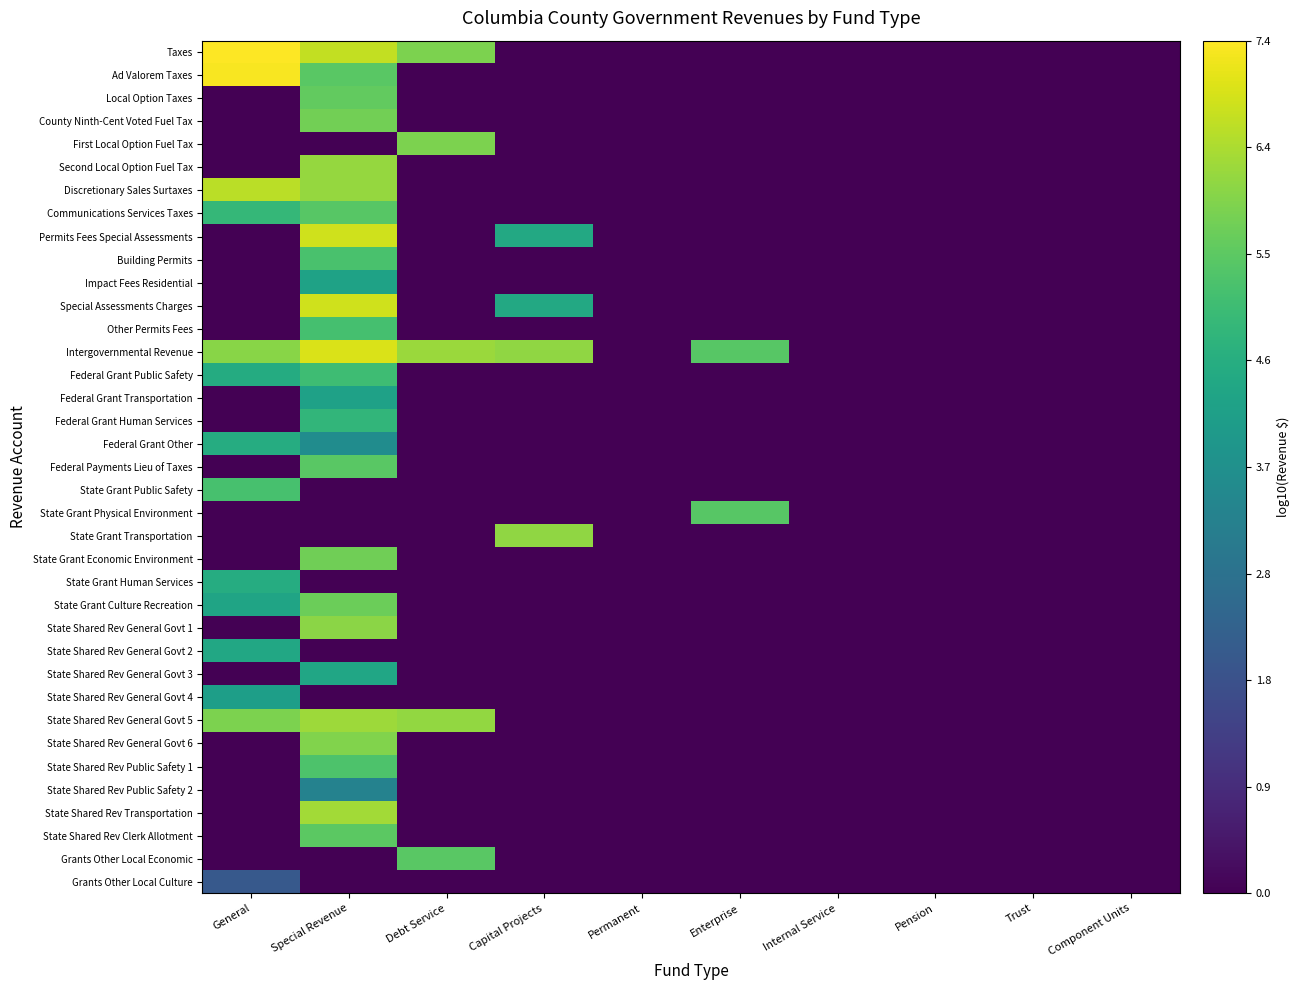

Reading left to right, transcribe all the data shown in this chart.

Taxes: General=7.4	Special Revenue=6.7	Debt Service=5.9	Capital Projects=0.0	Permanent=0.0	Enterprise=0.0	Internal Service=0.0	Pension=0.0	Trust=0.0	Component Units=0.0
Ad Valorem Taxes: General=7.3	Special Revenue=5.5	Debt Service=0.0	Capital Projects=0.0	Permanent=0.0	Enterprise=0.0	Internal Service=0.0	Pension=0.0	Trust=0.0	Component Units=0.0
Local Option Taxes: General=0.0	Special Revenue=5.6	Debt Service=0.0	Capital Projects=0.0	Permanent=0.0	Enterprise=0.0	Internal Service=0.0	Pension=0.0	Trust=0.0	Component Units=0.0
County Ninth-Cent Voted Fuel Tax: General=0.0	Special Revenue=5.8	Debt Service=0.0	Capital Projects=0.0	Permanent=0.0	Enterprise=0.0	Internal Service=0.0	Pension=0.0	Trust=0.0	Component Units=0.0
First Local Option Fuel Tax: General=0.0	Special Revenue=0.0	Debt Service=5.9	Capital Projects=0.0	Permanent=0.0	Enterprise=0.0	Internal Service=0.0	Pension=0.0	Trust=0.0	Component Units=0.0
Second Local Option Fuel Tax: General=0.0	Special Revenue=6.2	Debt Service=0.0	Capital Projects=0.0	Permanent=0.0	Enterprise=0.0	Internal Service=0.0	Pension=0.0	Trust=0.0	Component Units=0.0
Discretionary Sales Surtaxes: General=6.6	Special Revenue=6.2	Debt Service=0.0	Capital Projects=0.0	Permanent=0.0	Enterprise=0.0	Internal Service=0.0	Pension=0.0	Trust=0.0	Component Units=0.0
Communications Services Taxes: General=4.9	Special Revenue=5.4	Debt Service=0.0	Capital Projects=0.0	Permanent=0.0	Enterprise=0.0	Internal Service=0.0	Pension=0.0	Trust=0.0	Component Units=0.0
Permits Fees Special Assessments: General=0.0	Special Revenue=6.8	Debt Service=0.0	Capital Projects=4.4	Permanent=0.0	Enterprise=0.0	Internal Service=0.0	Pension=0.0	Trust=0.0	Component Units=0.0
Building Permits: General=0.0	Special Revenue=5.3	Debt Service=0.0	Capital Projects=0.0	Permanent=0.0	Enterprise=0.0	Internal Service=0.0	Pension=0.0	Trust=0.0	Component Units=0.0
Impact Fees Residential: General=0.0	Special Revenue=4.2	Debt Service=0.0	Capital Projects=0.0	Permanent=0.0	Enterprise=0.0	Internal Service=0.0	Pension=0.0	Trust=0.0	Component Units=0.0
Special Assessments Charges: General=0.0	Special Revenue=6.8	Debt Service=0.0	Capital Projects=4.4	Permanent=0.0	Enterprise=0.0	Internal Service=0.0	Pension=0.0	Trust=0.0	Component Units=0.0
Other Permits Fees: General=0.0	Special Revenue=5.2	Debt Service=0.0	Capital Projects=0.0	Permanent=0.0	Enterprise=0.0	Internal Service=0.0	Pension=0.0	Trust=0.0	Component Units=0.0
Intergovernmental Revenue: General=6.1	Special Revenue=6.9	Debt Service=6.3	Capital Projects=6.2	Permanent=0.0	Enterprise=5.4	Internal Service=0.0	Pension=0.0	Trust=0.0	Component Units=0.0
Federal Grant Public Safety: General=4.5	Special Revenue=5.1	Debt Service=0.0	Capital Projects=0.0	Permanent=0.0	Enterprise=0.0	Internal Service=0.0	Pension=0.0	Trust=0.0	Component Units=0.0
Federal Grant Transportation: General=0.0	Special Revenue=4.2	Debt Service=0.0	Capital Projects=0.0	Permanent=0.0	Enterprise=0.0	Internal Service=0.0	Pension=0.0	Trust=0.0	Component Units=0.0
Federal Grant Human Services: General=0.0	Special Revenue=4.8	Debt Service=0.0	Capital Projects=0.0	Permanent=0.0	Enterprise=0.0	Internal Service=0.0	Pension=0.0	Trust=0.0	Component Units=0.0
Federal Grant Other: General=4.6	Special Revenue=3.6	Debt Service=0.0	Capital Projects=0.0	Permanent=0.0	Enterprise=0.0	Internal Service=0.0	Pension=0.0	Trust=0.0	Component Units=0.0
Federal Payments Lieu of Taxes: General=0.0	Special Revenue=5.5	Debt Service=0.0	Capital Projects=0.0	Permanent=0.0	Enterprise=0.0	Internal Service=0.0	Pension=0.0	Trust=0.0	Component Units=0.0
State Grant Public Safety: General=5.2	Special Revenue=0.0	Debt Service=0.0	Capital Projects=0.0	Permanent=0.0	Enterprise=0.0	Internal Service=0.0	Pension=0.0	Trust=0.0	Component Units=0.0
State Grant Physical Environment: General=0.0	Special Revenue=0.0	Debt Service=0.0	Capital Projects=0.0	Permanent=0.0	Enterprise=5.4	Internal Service=0.0	Pension=0.0	Trust=0.0	Component Units=0.0
State Grant Transportation: General=0.0	Special Revenue=0.0	Debt Service=0.0	Capital Projects=6.2	Permanent=0.0	Enterprise=0.0	Internal Service=0.0	Pension=0.0	Trust=0.0	Component Units=0.0
State Grant Economic Environment: General=0.0	Special Revenue=5.8	Debt Service=0.0	Capital Projects=0.0	Permanent=0.0	Enterprise=0.0	Internal Service=0.0	Pension=0.0	Trust=0.0	Component Units=0.0
State Grant Human Services: General=4.6	Special Revenue=0.0	Debt Service=0.0	Capital Projects=0.0	Permanent=0.0	Enterprise=0.0	Internal Service=0.0	Pension=0.0	Trust=0.0	Component Units=0.0
State Grant Culture Recreation: General=4.3	Special Revenue=5.7	Debt Service=0.0	Capital Projects=0.0	Permanent=0.0	Enterprise=0.0	Internal Service=0.0	Pension=0.0	Trust=0.0	Component Units=0.0
State Shared Rev General Govt 1: General=0.0	Special Revenue=6.1	Debt Service=0.0	Capital Projects=0.0	Permanent=0.0	Enterprise=0.0	Internal Service=0.0	Pension=0.0	Trust=0.0	Component Units=0.0
State Shared Rev General Govt 2: General=4.4	Special Revenue=0.0	Debt Service=0.0	Capital Projects=0.0	Permanent=0.0	Enterprise=0.0	Internal Service=0.0	Pension=0.0	Trust=0.0	Component Units=0.0
State Shared Rev General Govt 3: General=0.0	Special Revenue=4.4	Debt Service=0.0	Capital Projects=0.0	Permanent=0.0	Enterprise=0.0	Internal Service=0.0	Pension=0.0	Trust=0.0	Component Units=0.0
State Shared Rev General Govt 4: General=4.1	Special Revenue=0.0	Debt Service=0.0	Capital Projects=0.0	Permanent=0.0	Enterprise=0.0	Internal Service=0.0	Pension=0.0	Trust=0.0	Component Units=0.0
State Shared Rev General Govt 5: General=5.9	Special Revenue=6.3	Debt Service=6.2	Capital Projects=0.0	Permanent=0.0	Enterprise=0.0	Internal Service=0.0	Pension=0.0	Trust=0.0	Component Units=0.0
State Shared Rev General Govt 6: General=0.0	Special Revenue=6.0	Debt Service=0.0	Capital Projects=0.0	Permanent=0.0	Enterprise=0.0	Internal Service=0.0	Pension=0.0	Trust=0.0	Component Units=0.0
State Shared Rev Public Safety 1: General=0.0	Special Revenue=5.3	Debt Service=0.0	Capital Projects=0.0	Permanent=0.0	Enterprise=0.0	Internal Service=0.0	Pension=0.0	Trust=0.0	Component Units=0.0
State Shared Rev Public Safety 2: General=0.0	Special Revenue=3.3	Debt Service=0.0	Capital Projects=0.0	Permanent=0.0	Enterprise=0.0	Internal Service=0.0	Pension=0.0	Trust=0.0	Component Units=0.0
State Shared Rev Transportation: General=0.0	Special Revenue=6.4	Debt Service=0.0	Capital Projects=0.0	Permanent=0.0	Enterprise=0.0	Internal Service=0.0	Pension=0.0	Trust=0.0	Component Units=0.0
State Shared Rev Clerk Allotment: General=0.0	Special Revenue=5.5	Debt Service=0.0	Capital Projects=0.0	Permanent=0.0	Enterprise=0.0	Internal Service=0.0	Pension=0.0	Trust=0.0	Component Units=0.0
Grants Other Local Economic: General=0.0	Special Revenue=0.0	Debt Service=5.5	Capital Projects=0.0	Permanent=0.0	Enterprise=0.0	Internal Service=0.0	Pension=0.0	Trust=0.0	Component Units=0.0
Grants Other Local Culture: General=2.1	Special Revenue=0.0	Debt Service=0.0	Capital Projects=0.0	Permanent=0.0	Enterprise=0.0	Internal Service=0.0	Pension=0.0	Trust=0.0	Component Units=0.0